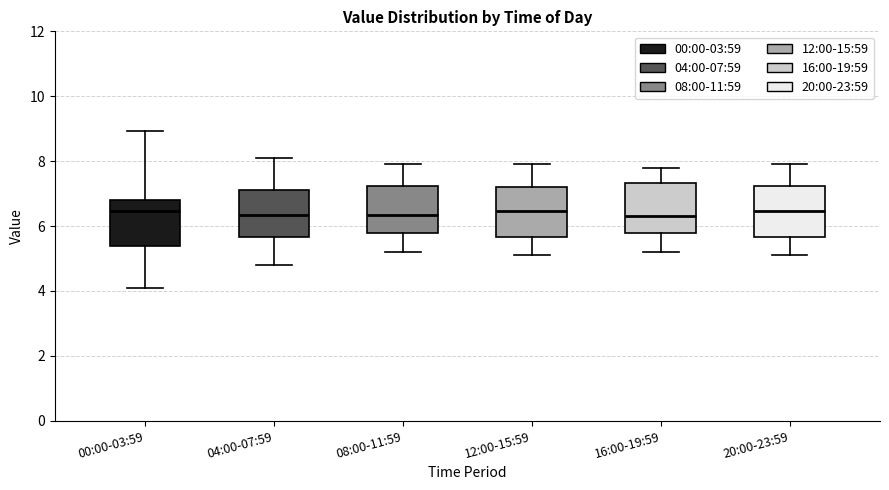

Reading left to right, read every box against the y-axis: the position of its median line, the range the box covers, and the ends of its whiskers. The values are not printed on the chart, so give them approximately, as read against the axis.

00:00-03:59: median 6.4, box 5.4 to 6.8, whiskers 4.2 to 9.0
04:00-07:59: median 6.4, box 5.6 to 7.2, whiskers 4.8 to 8.2
08:00-11:59: median 6.4, box 5.8 to 7.2, whiskers 5.2 to 8.0
12:00-15:59: median 6.4, box 5.6 to 7.2, whiskers 5.2 to 8.0
16:00-19:59: median 6.4, box 5.8 to 7.4, whiskers 5.2 to 7.8
20:00-23:59: median 6.4, box 5.6 to 7.2, whiskers 5.2 to 8.0